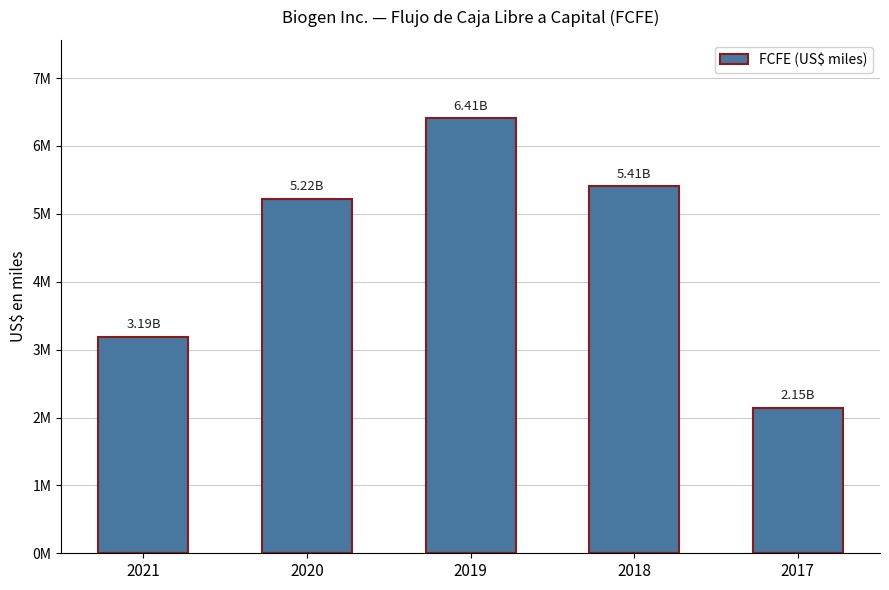

What is the change in value from 2020 to 2017?

-3073100